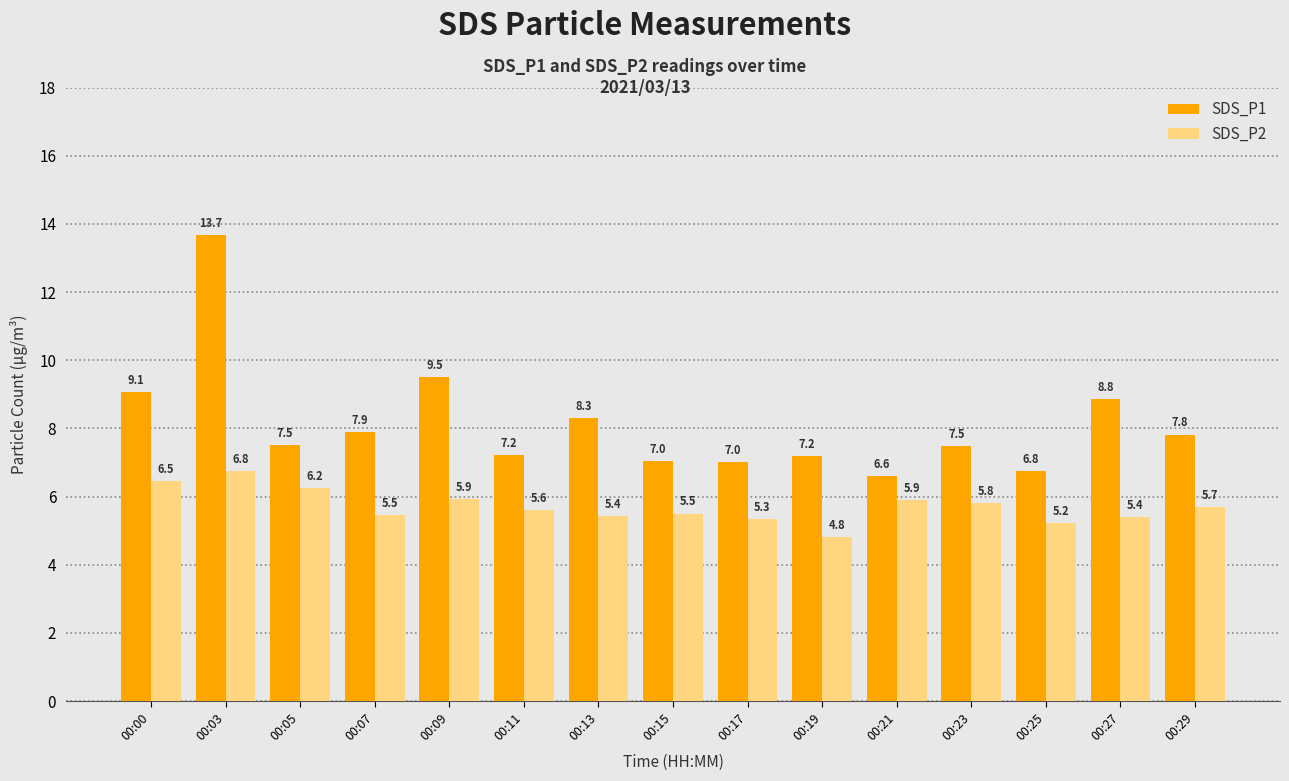

Read the SDS_P1 value at 00:23.

7.5